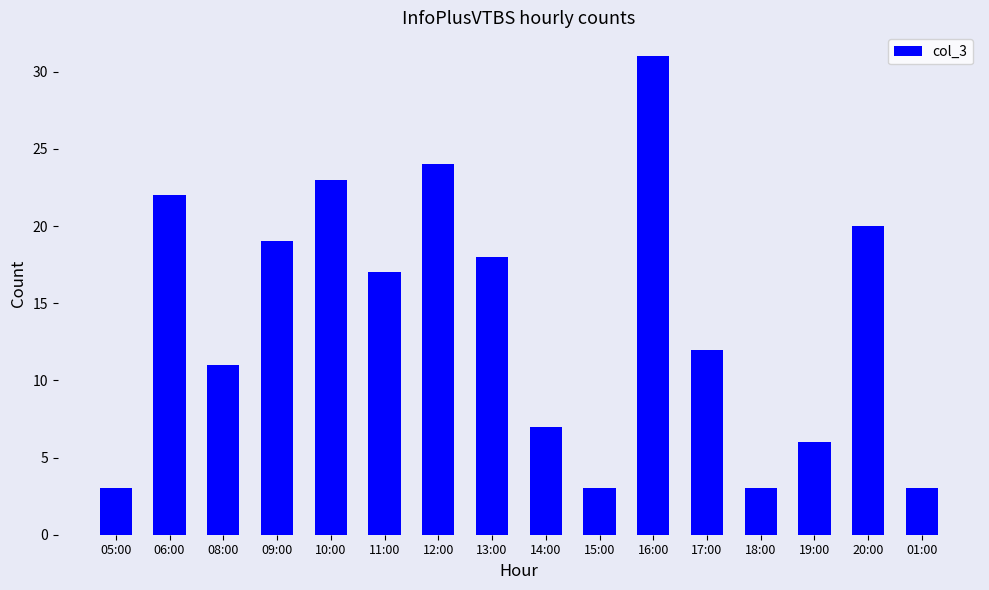

Reading left to right, extract all data points from this chart.

3	22	11	19	23	17	24	18	7	3	31	12	3	6	20	3